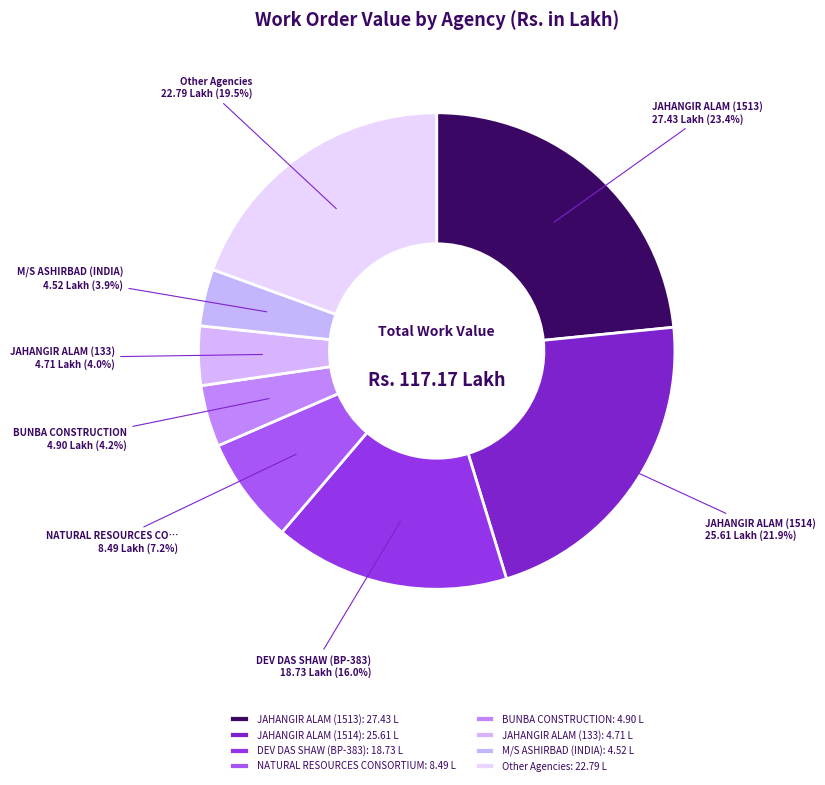

How many slices are in this pie chart?

8